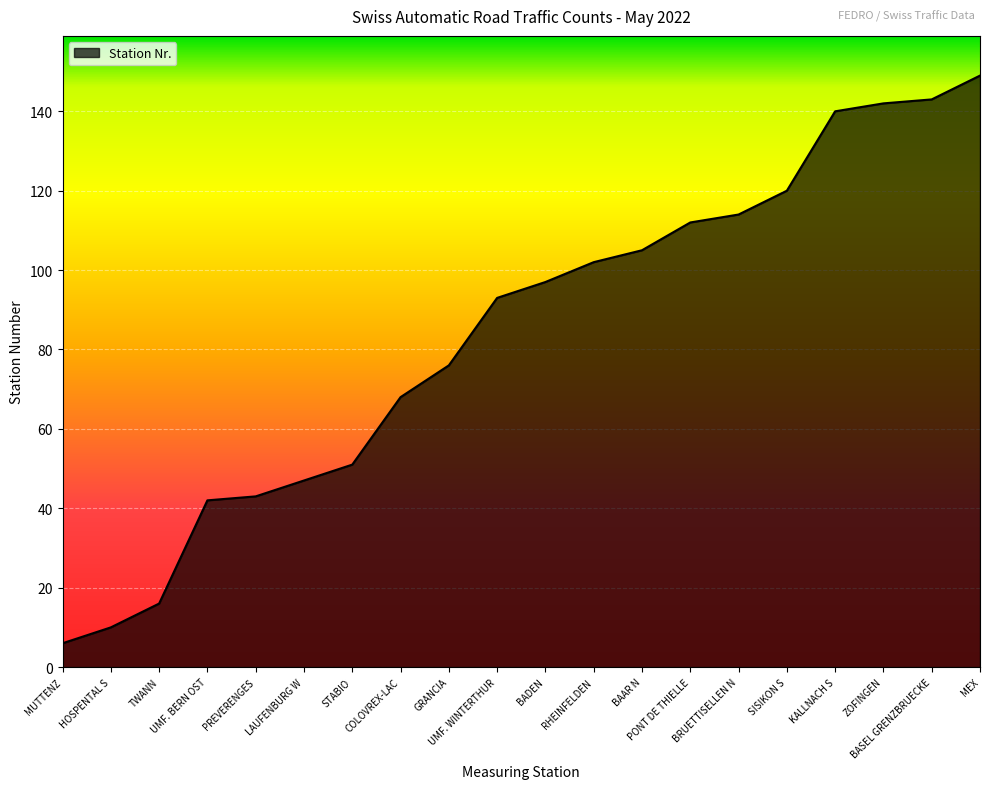

At which category does the chart reach its minimum across all series?

MUTTENZ